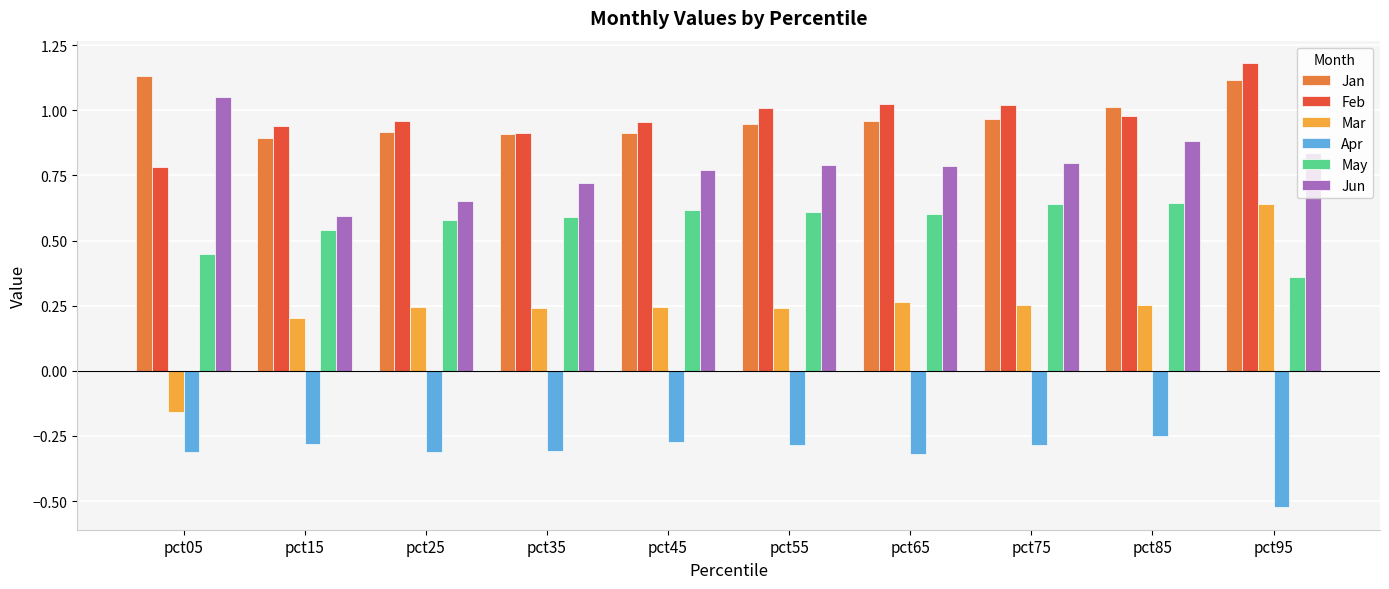

What is the total value across all series at pct95?

3.6